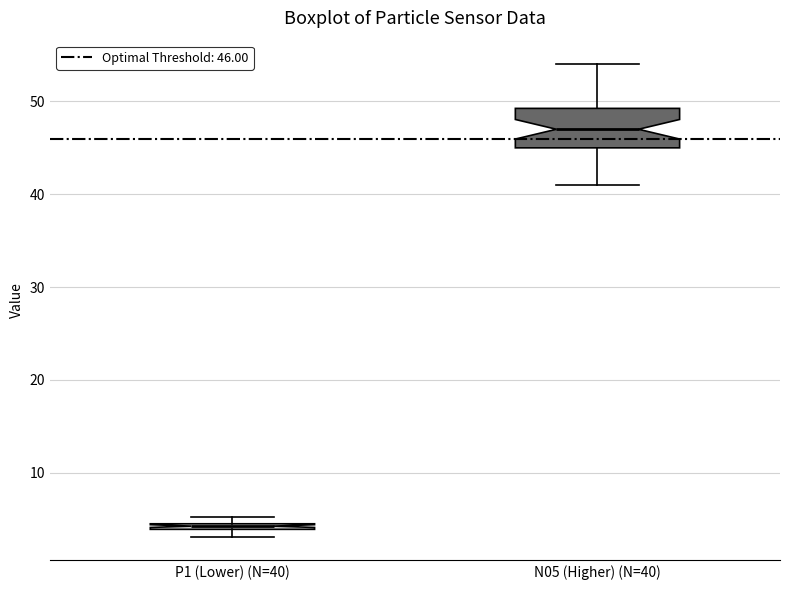

Where does the upper whisker of the box for N05 (Higher) (N=40) end on the y-axis? The values are not printed on the chart, so give them approximately, as read against the axis.

54